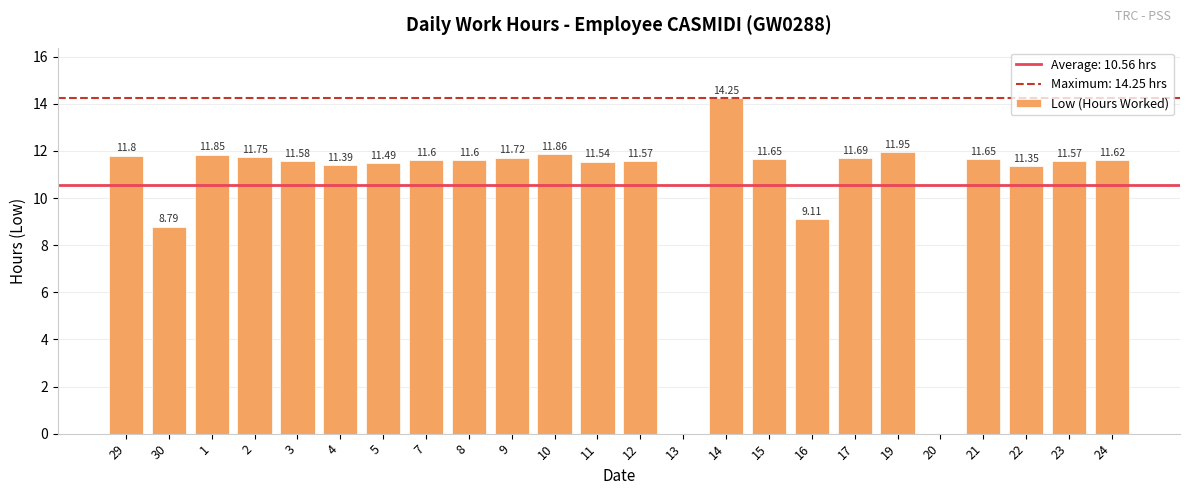

True or false: the data shows 9.1 at 16.

True